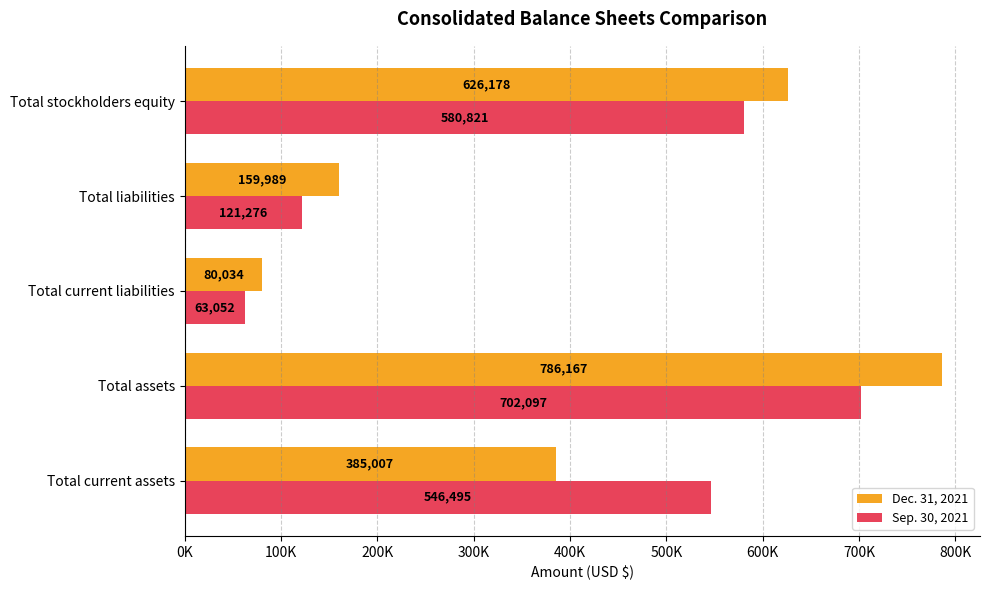

Reading left to right, list all the values displayed in this chart.

Dec. 31, 2021: 385007	786167	80034	159989	626178
Sep. 30, 2021: 546495	702097	63052	121276	580821